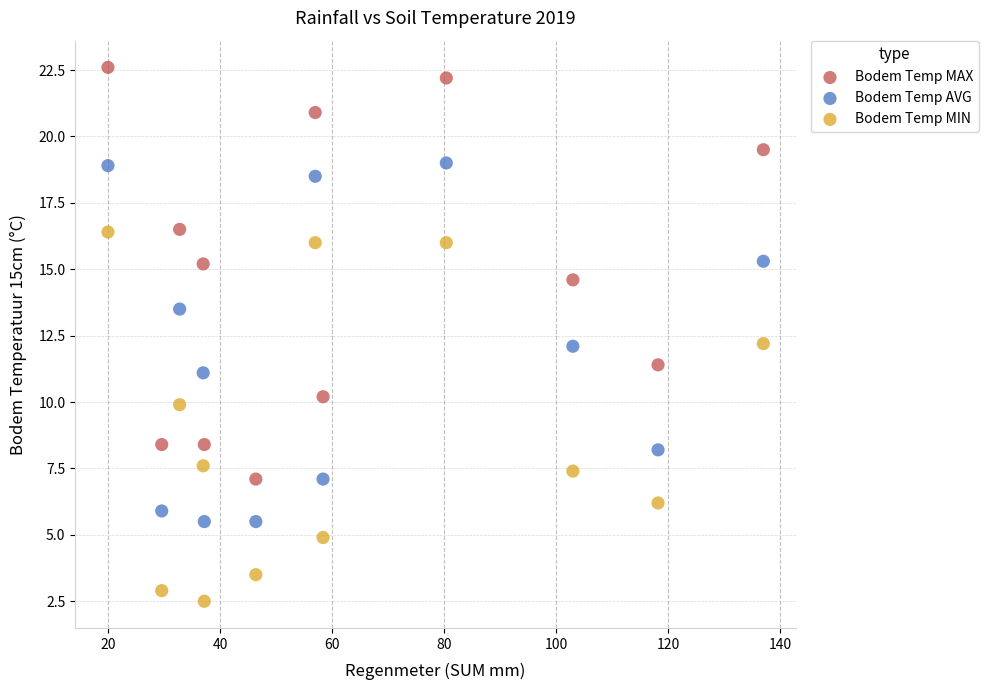

Across all data points, what is the range of X values (max minus min)?

117.0